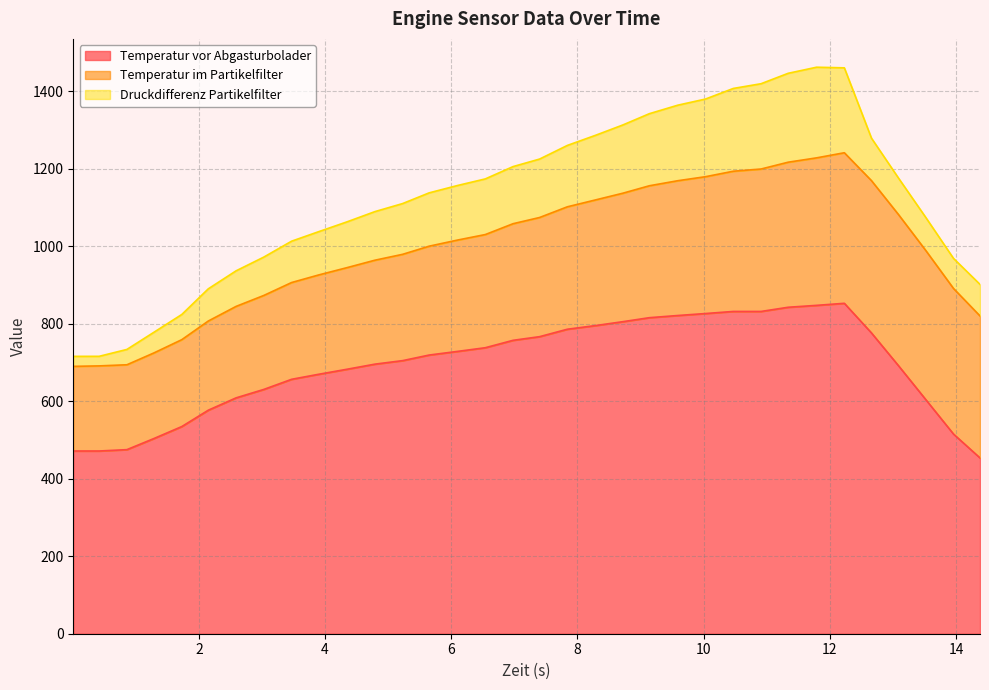

Reading left to right, extract all data points from this chart.

Temperatur vor Abgasturbolader: 471.5	471.5	475.0	503.8	534.6	576.8	608.6	630.4	656.5	669.5	682.5	695.6	704.7	719.1	728.5	738.0	757.1	766.5	785.7	795.2	805.2	815.5	821.1	826.2	831.6	831.6	842.4	847.3	852.6	776.1	691.2	604.2	515.2	453.6
Temperatur im Partikelfilter: 218.4	219.6	219.0	220.9	224.2	230.1	236.0	242.5	249.7	256.3	262.2	268.2	274.3	280.9	287.3	292.0	300.9	307.5	315.9	324.3	331.5	340.4	347.8	353.1	361.8	367.5	374.3	380.6	388.5	393.0	390.0	384.8	375.7	366.4
Druckdifferenz Partikelfilter: 25.8	24.7	39.6	53.4	65.0	83.1	91.8	99.0	106.7	111.7	118.2	125.4	131.0	137.6	140.8	143.6	147.4	150.8	158.4	166.8	176.1	186.0	194.9	200.4	213.6	220.1	229.4	233.9	219.1	109.6	94.1	85.3	77.6	81.4